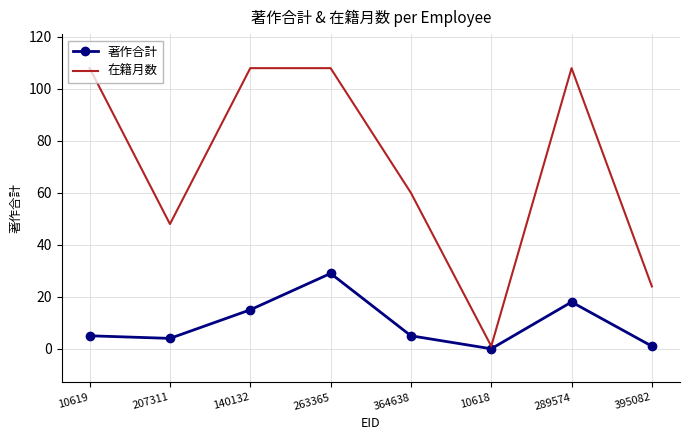

What is the sum of the 在籍月数 values at 207311 and 140132?

156